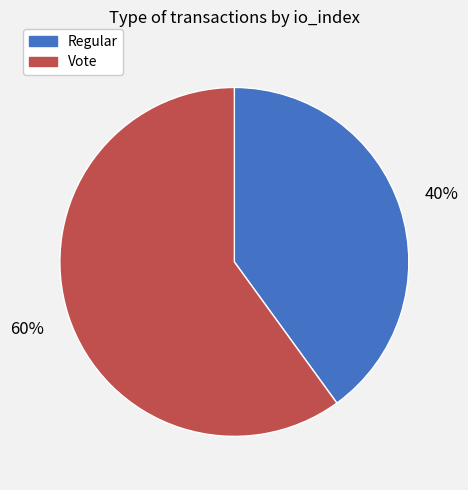

Which slice represents more than half of the pie?

Vote